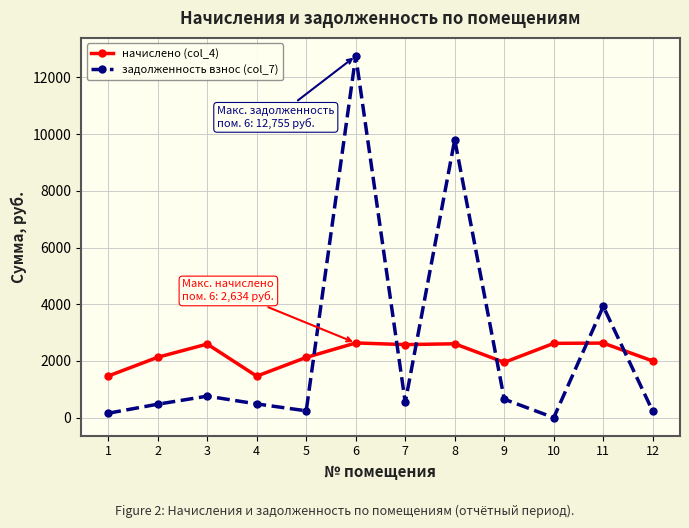

What is the difference between the highest and lowest values at 6?

10120.4